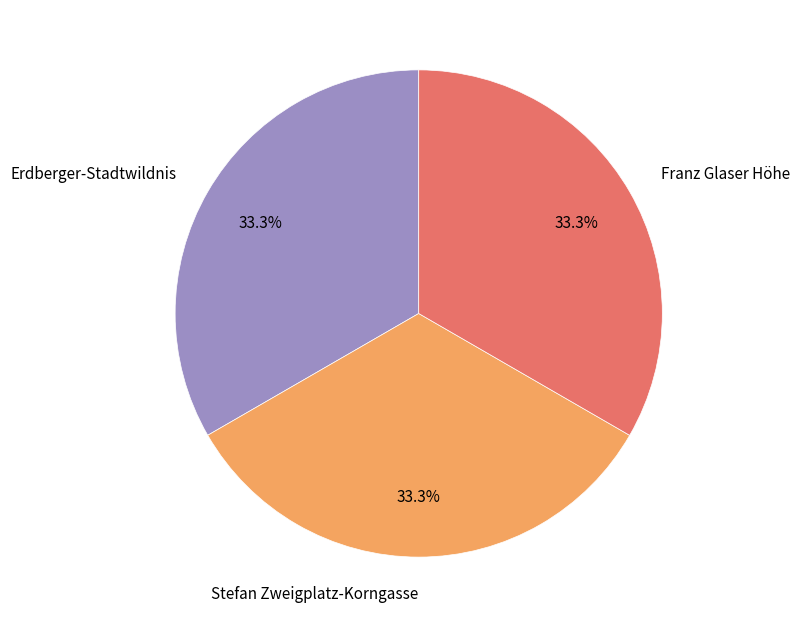

The Franz Glaser Höhe slice represents 33% of the pie. True or false?

True